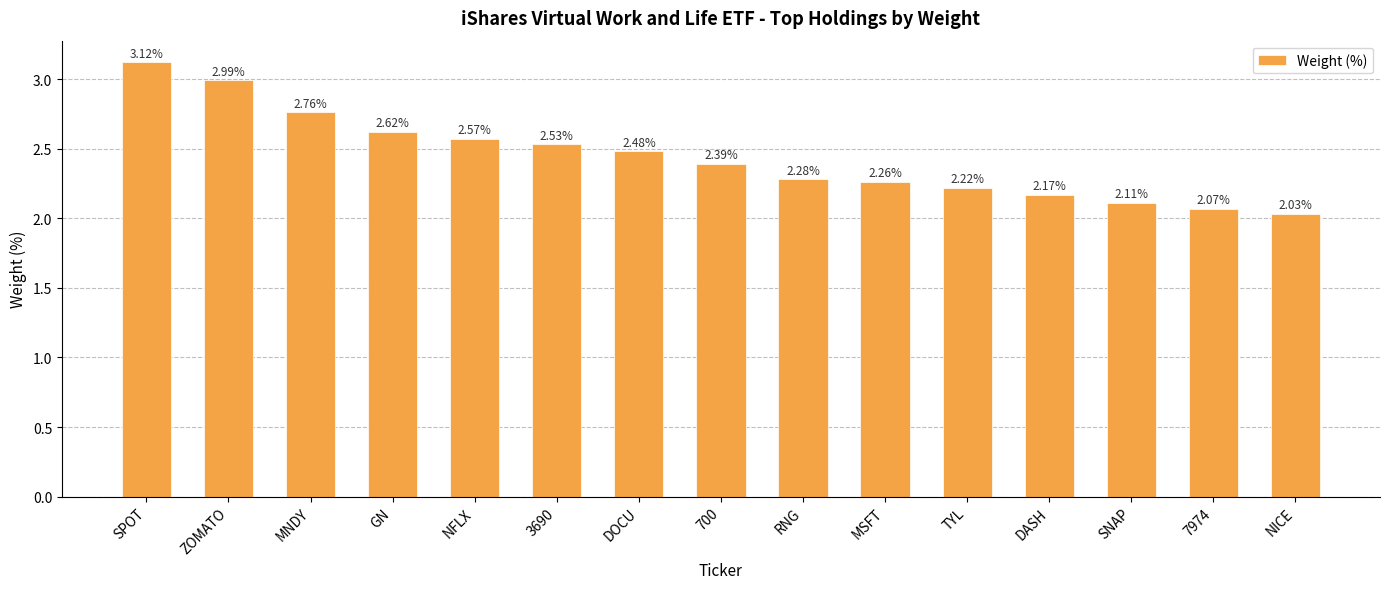

Which label corresponds to the largest value in the chart?

SPOT